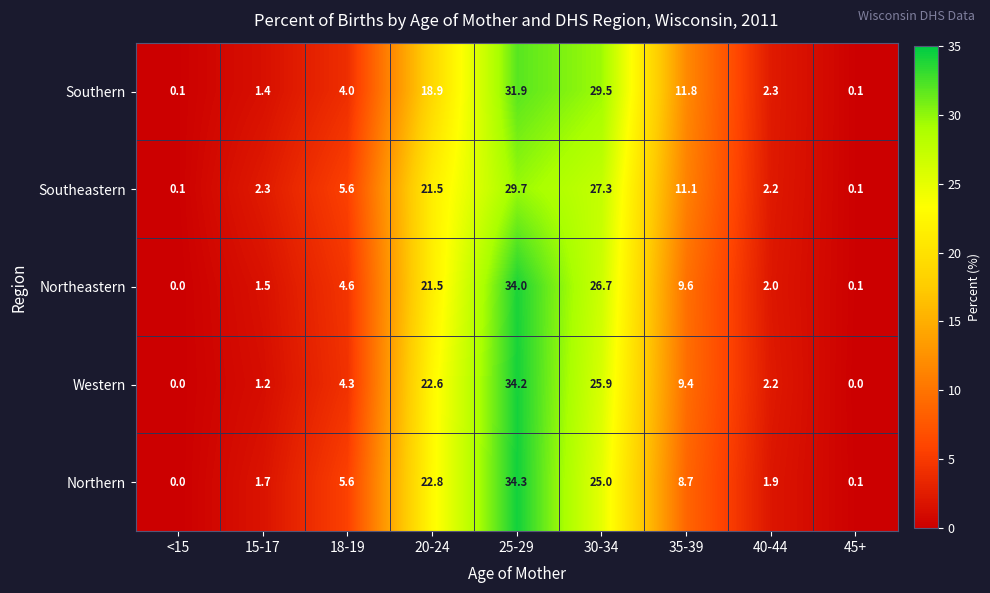

True or false: Northeastern has a value of 3.5 at 40-44.

False